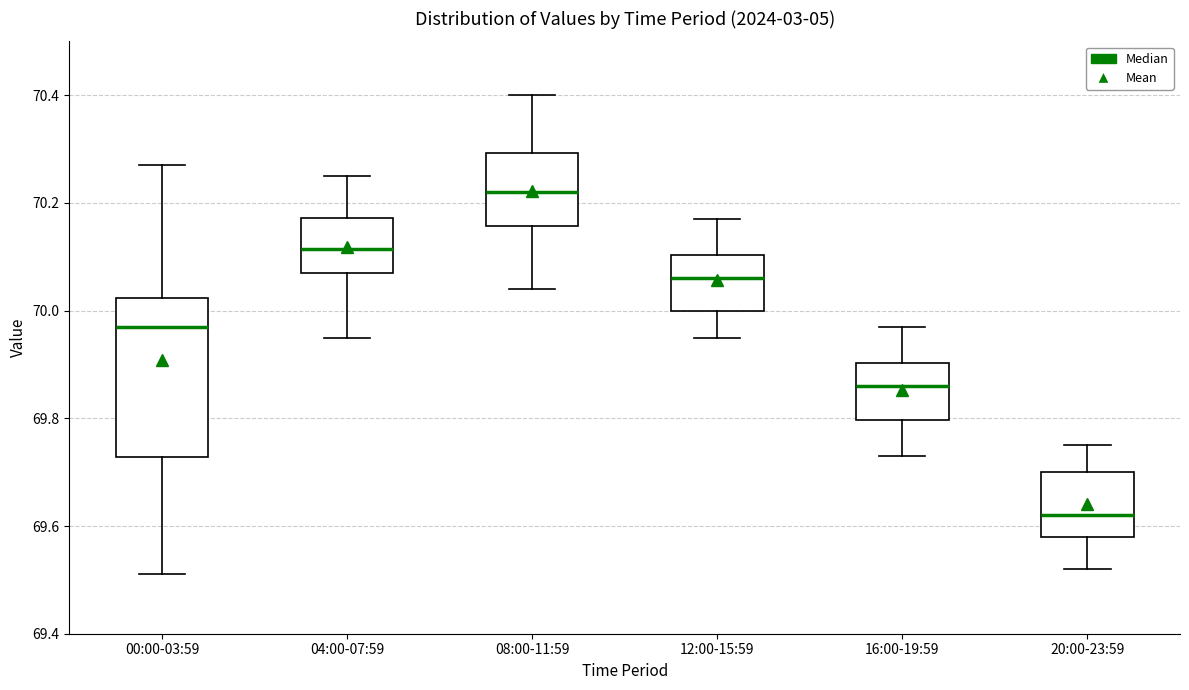

Reading left to right, read every box against the y-axis: the position of its median line, the range the box covers, and the ends of its whiskers. The values are not printed on the chart, so give them approximately, as read against the axis.

00:00-03:59: median 69.98, box 69.72 to 70.02, whiskers 69.52 to 70.28
04:00-07:59: median 70.12, box 70.08 to 70.18, whiskers 69.96 to 70.26
08:00-11:59: median 70.22, box 70.16 to 70.30, whiskers 70.04 to 70.40
12:00-15:59: median 70.06, box 70.00 to 70.10, whiskers 69.96 to 70.18
16:00-19:59: median 69.86, box 69.80 to 69.90, whiskers 69.74 to 69.98
20:00-23:59: median 69.62, box 69.58 to 69.70, whiskers 69.52 to 69.76